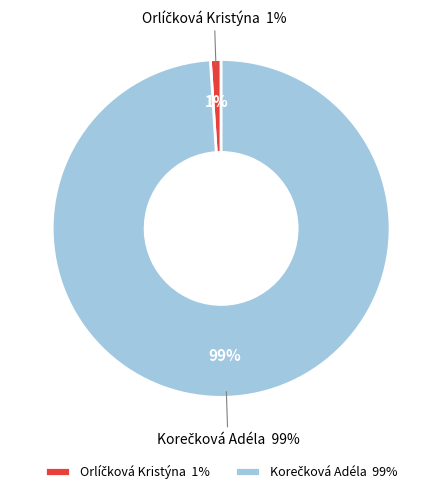

To the nearest percent, what portion does Orlíčková Kristýna represent?

1%